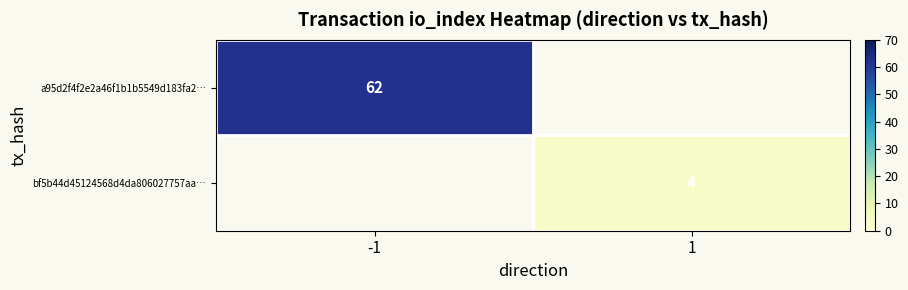

Is it true that bf5b44d45124568d4da806027757aa… equals 6 at 1?

False